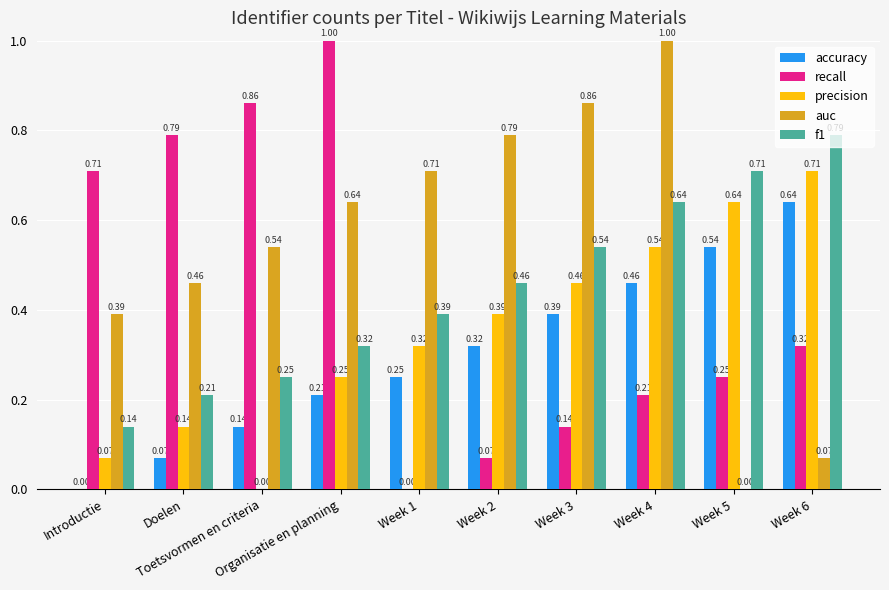

Reading left to right, extract all data points from this chart.

accuracy: Introductie=0.0	Doelen=0.1	Toetsvormen en criteria=0.1	Organisatie en planning=0.2	Week 1=0.2	Week 2=0.3	Week 3=0.4	Week 4=0.5	Week 5=0.5	Week 6=0.6
recall: Introductie=0.7	Doelen=0.8	Toetsvormen en criteria=0.9	Organisatie en planning=1.0	Week 1=0.0	Week 2=0.1	Week 3=0.1	Week 4=0.2	Week 5=0.2	Week 6=0.3
precision: Introductie=0.1	Doelen=0.1	Toetsvormen en criteria=0.0	Organisatie en planning=0.2	Week 1=0.3	Week 2=0.4	Week 3=0.5	Week 4=0.5	Week 5=0.6	Week 6=0.7
auc: Introductie=0.4	Doelen=0.5	Toetsvormen en criteria=0.5	Organisatie en planning=0.6	Week 1=0.7	Week 2=0.8	Week 3=0.9	Week 4=1.0	Week 5=0.0	Week 6=0.1
f1: Introductie=0.1	Doelen=0.2	Toetsvormen en criteria=0.2	Organisatie en planning=0.3	Week 1=0.4	Week 2=0.5	Week 3=0.5	Week 4=0.6	Week 5=0.7	Week 6=0.8